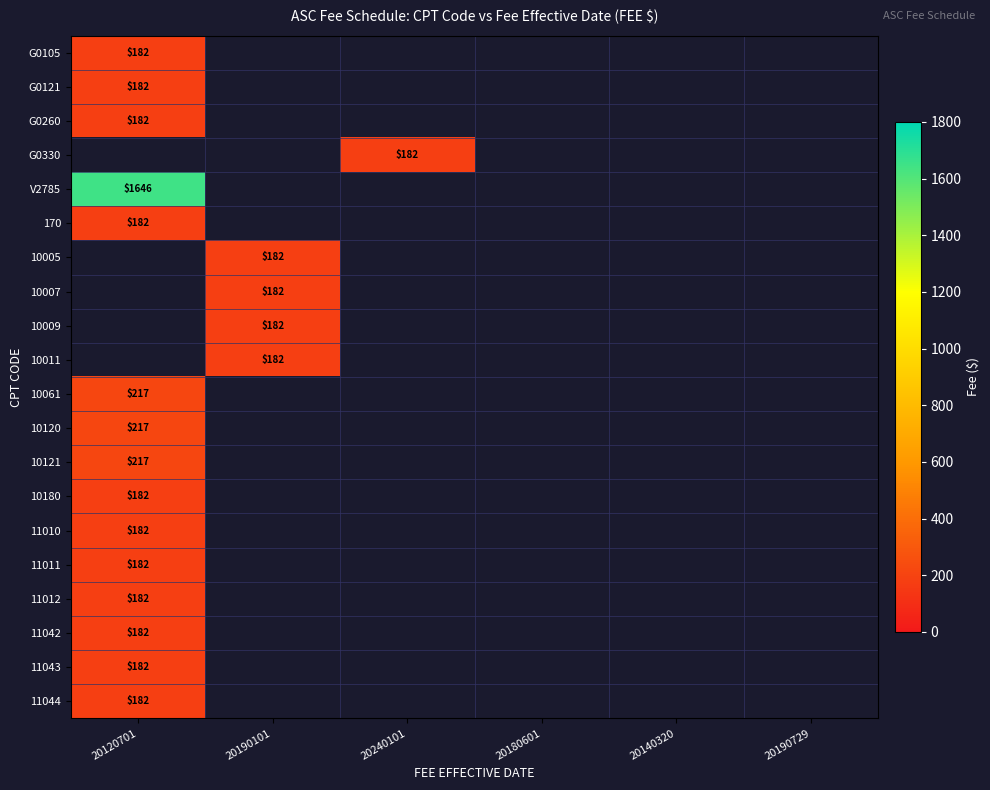

Is it true that 11012 equals 255.7 at 20120701?

False